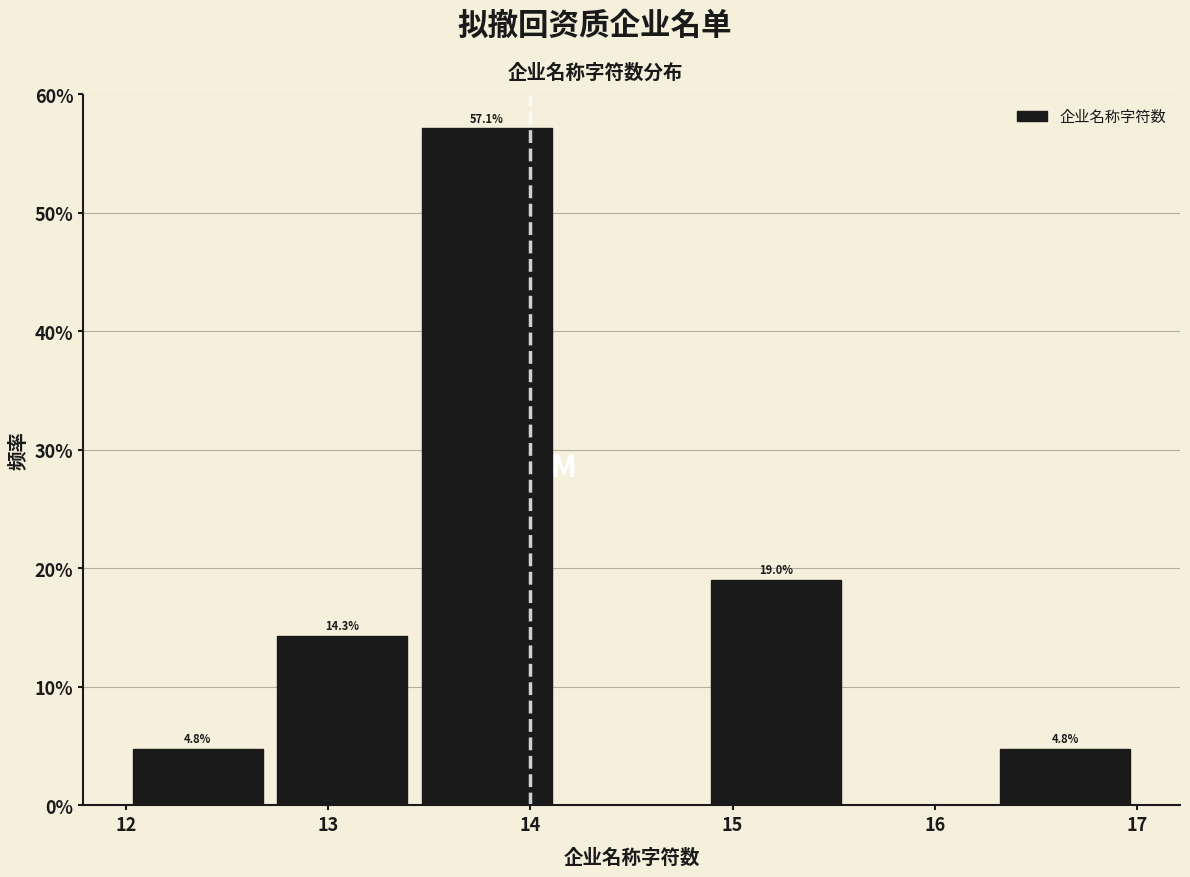

Over which range of the x-axis is the bar tallest?

13.4 to 14.1